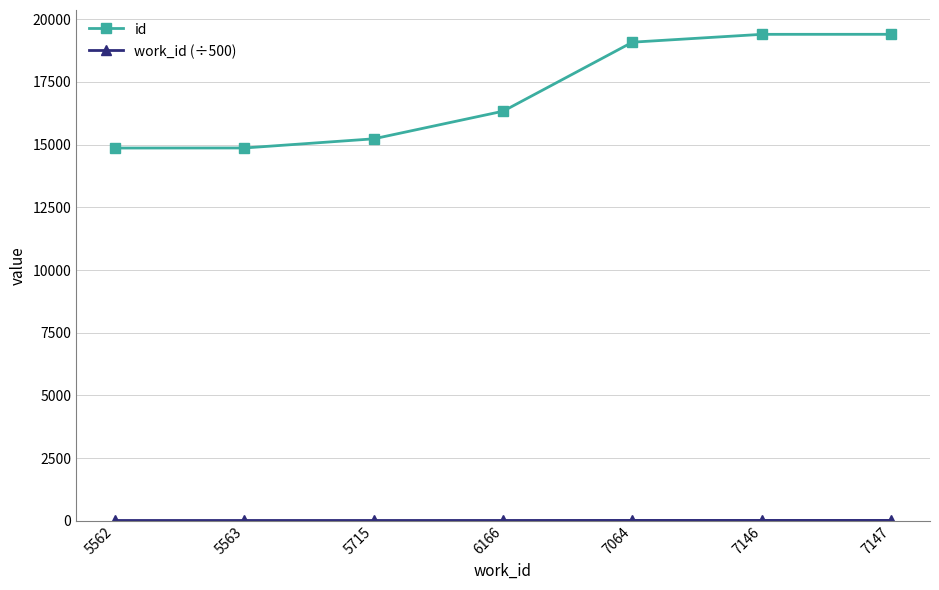

Where is id nearest to the value 17132?

6166